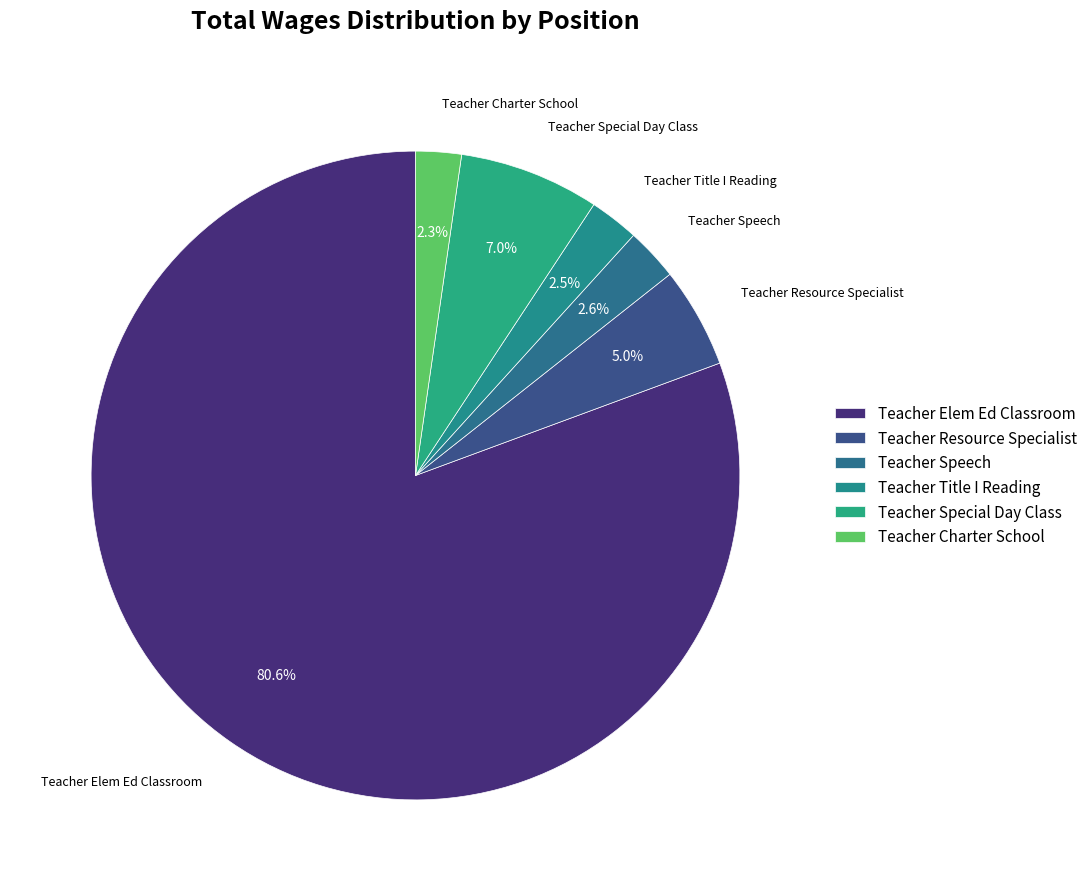

Do Teacher Charter School and Teacher Resource Specialist together represent more than half of the pie?

No